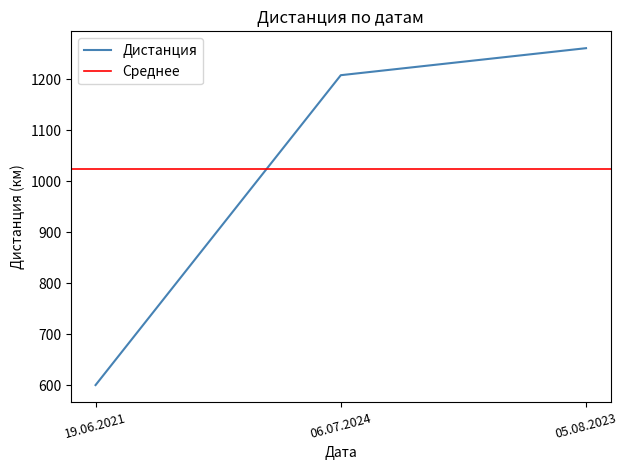

Where is the data nearest to the value 930?

06.07.2024